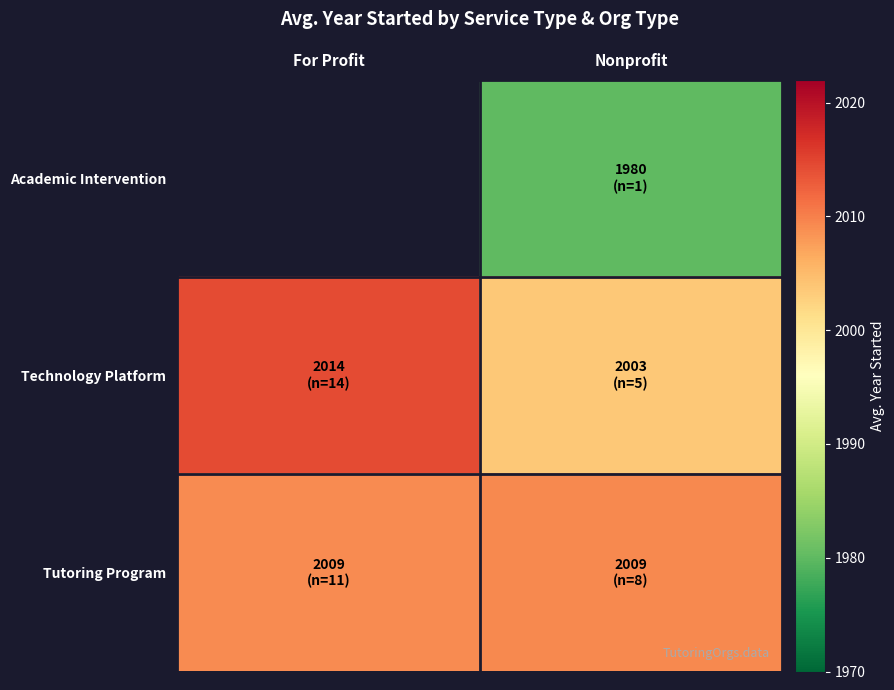

At which label does Tutoring Program reach its peak?

Nonprofit